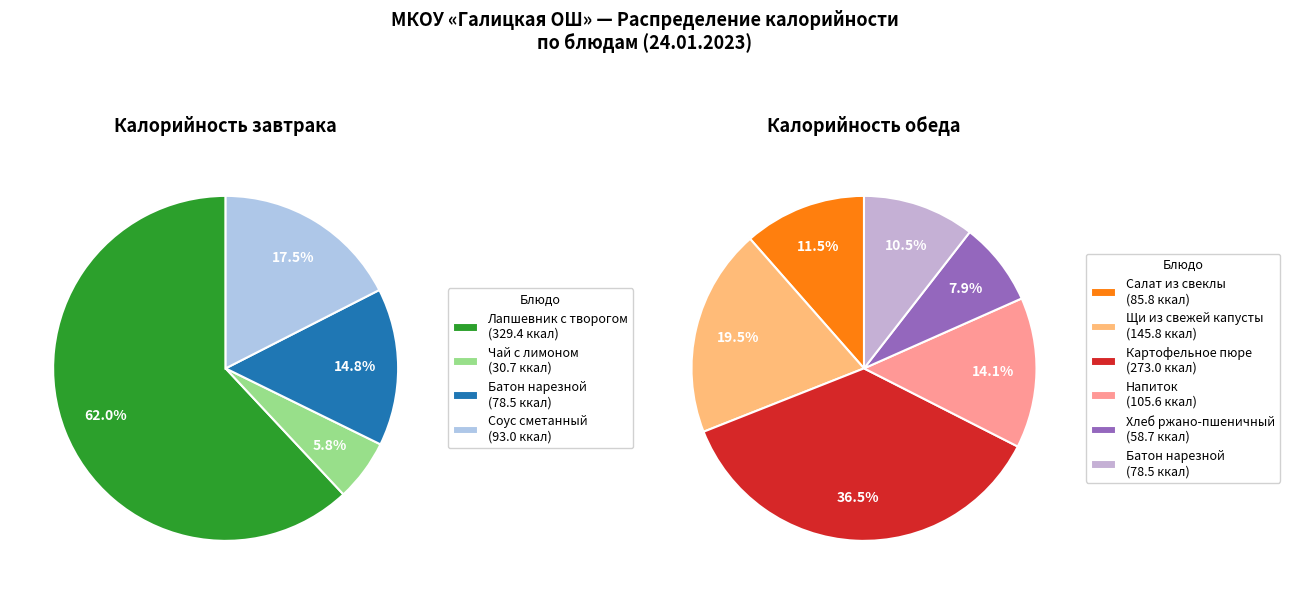

How much of the chart is everything except Завтрак?

46.2%